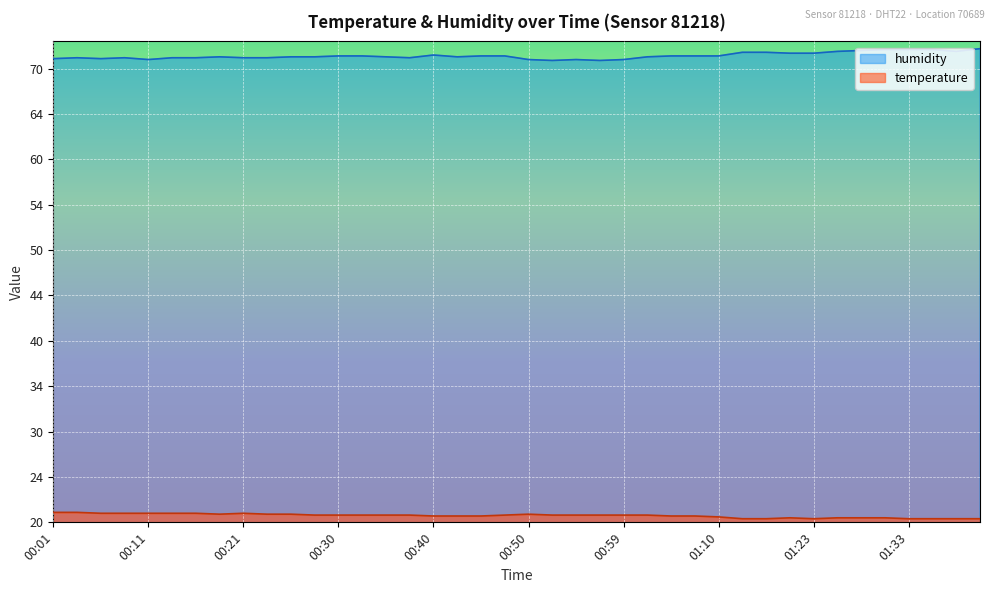

The value of temperature at 00:40 is 12.1. True or false?

False